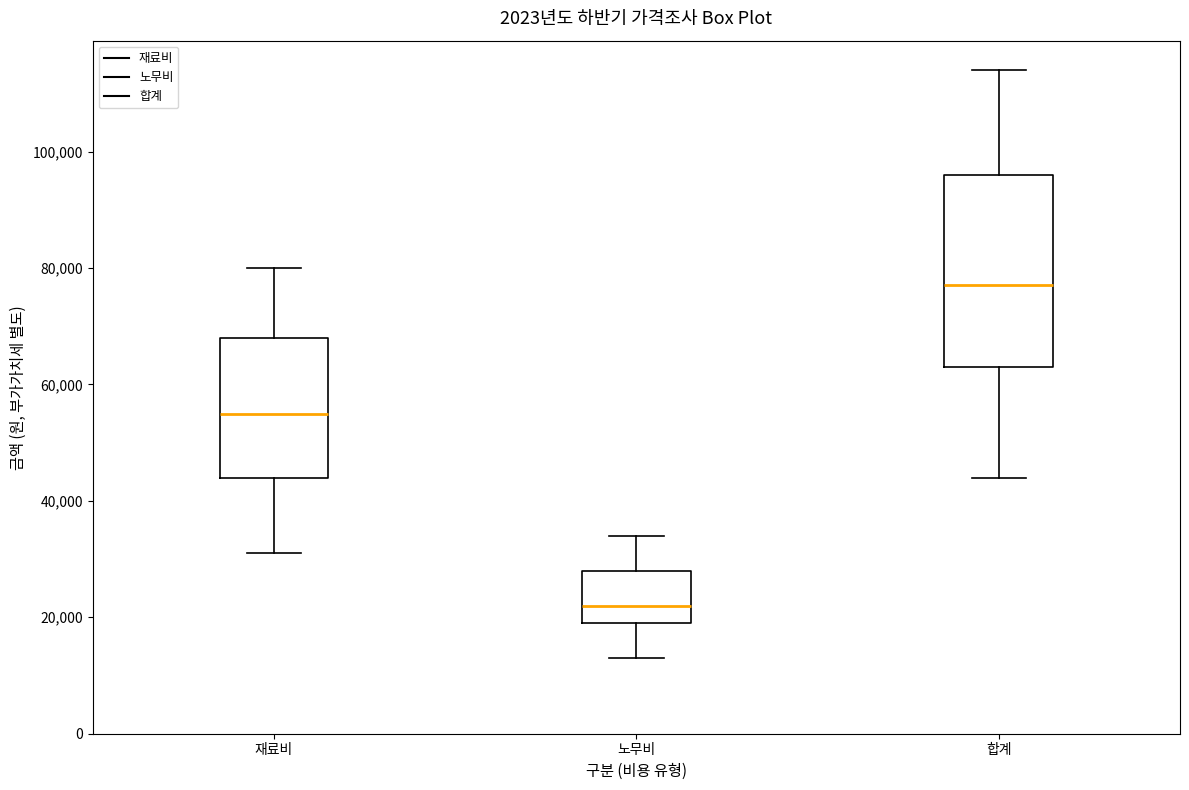

Comparing the boxes themselves (not the whiskers), which one is the tallest?

합계